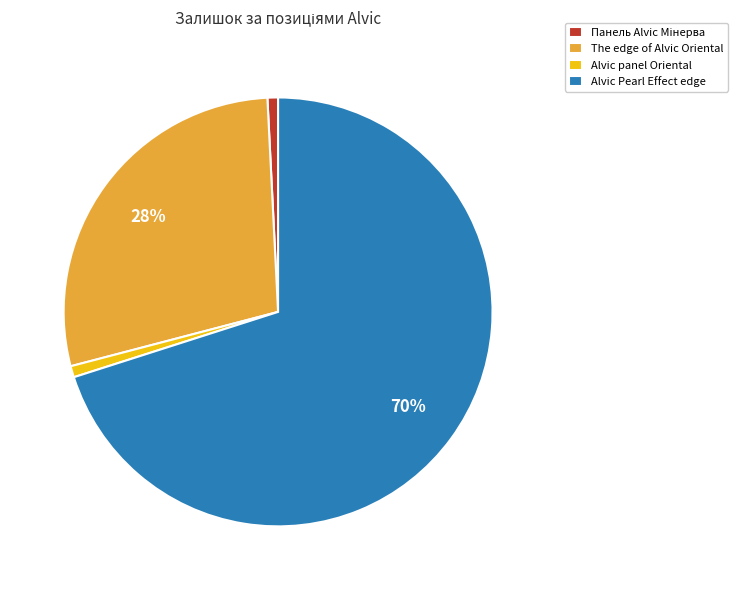

Is it true that Alvic Pearl Effect edge is 70% of the pie?

True